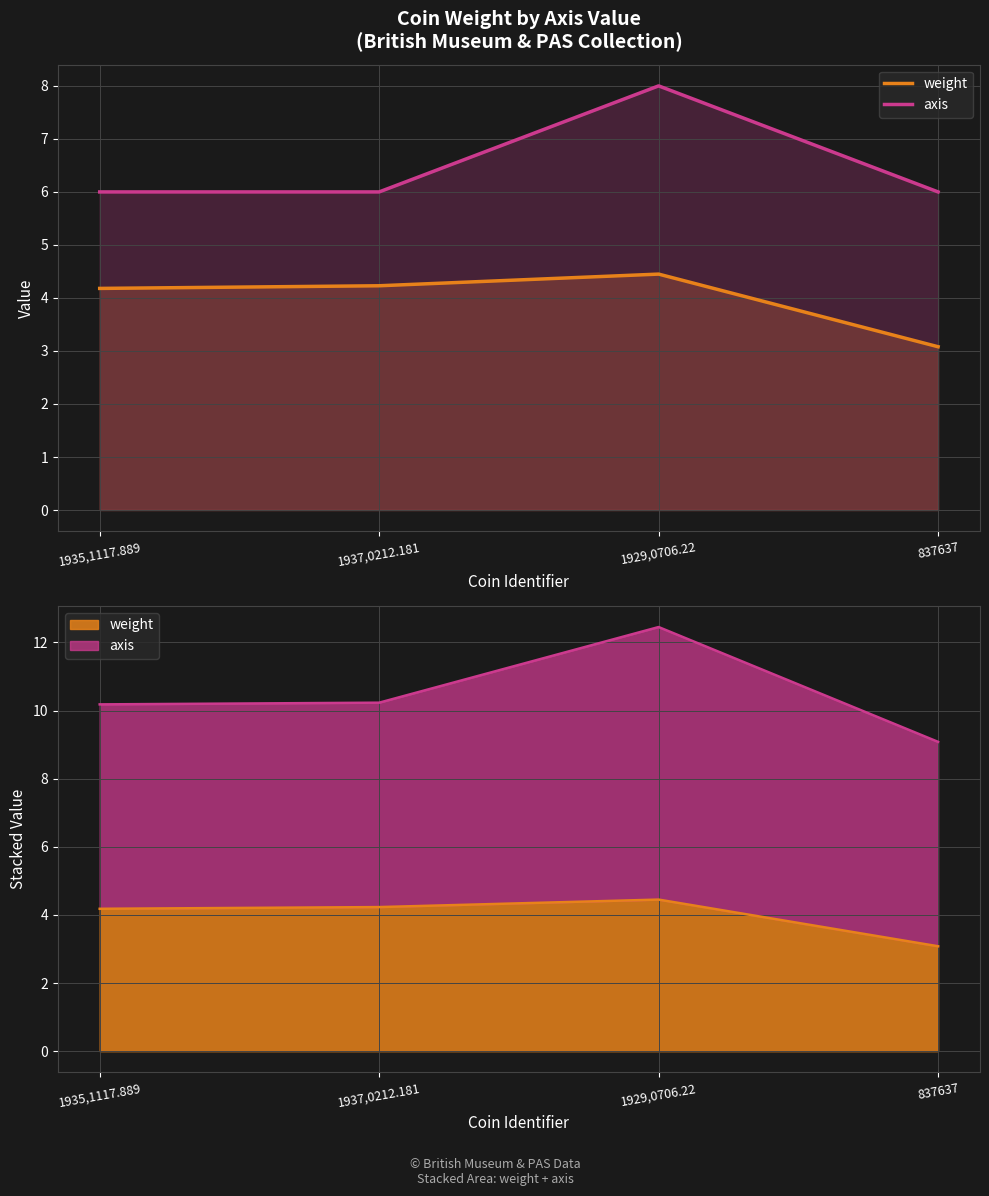

What is the maximum value for axis?

8.0